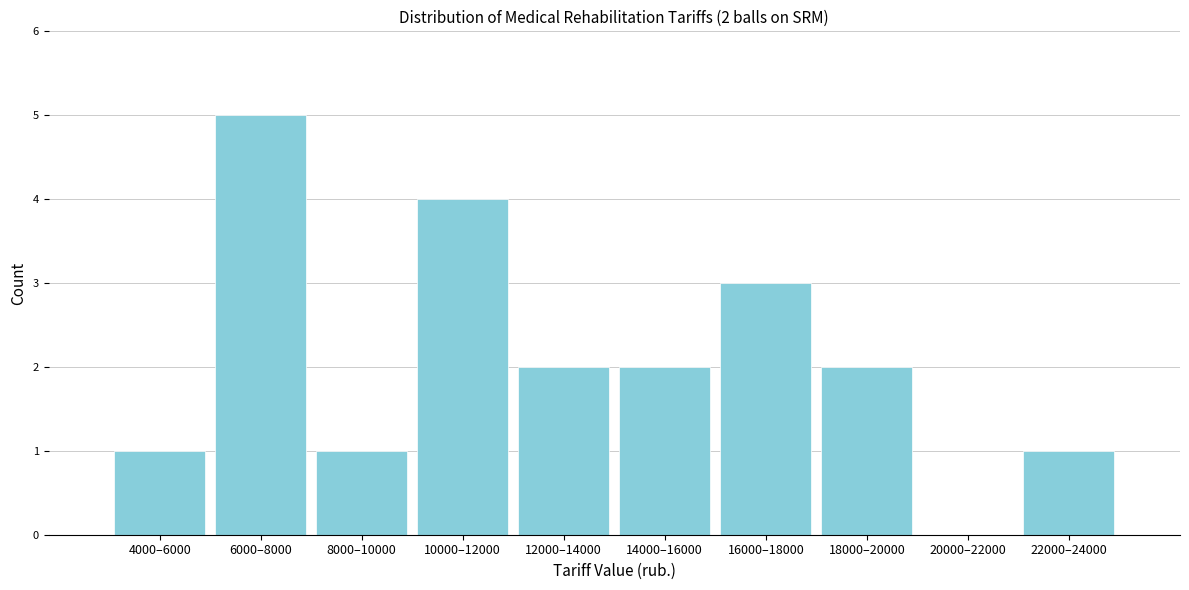

Reading left to right, what are all the values shown in this chart?

4000–6000=1	6000–8000=5	8000–10000=1	10000–12000=4	12000–14000=2	14000–16000=2	16000–18000=3	18000–20000=2	20000–22000=0	22000–24000=1